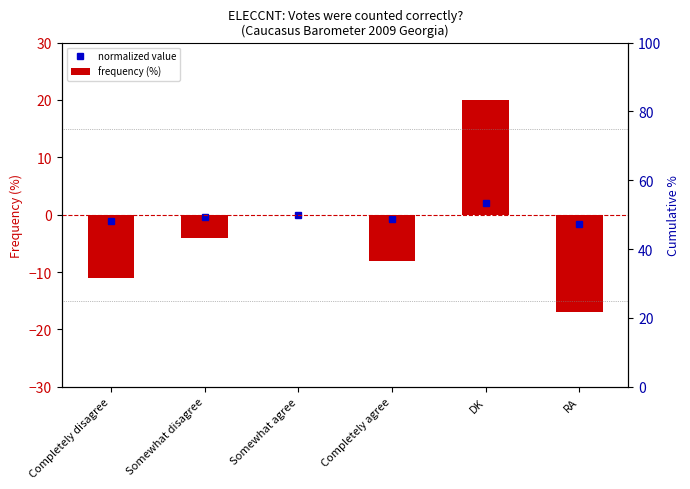

At which label is the value closest to 1?

Somewhat agree